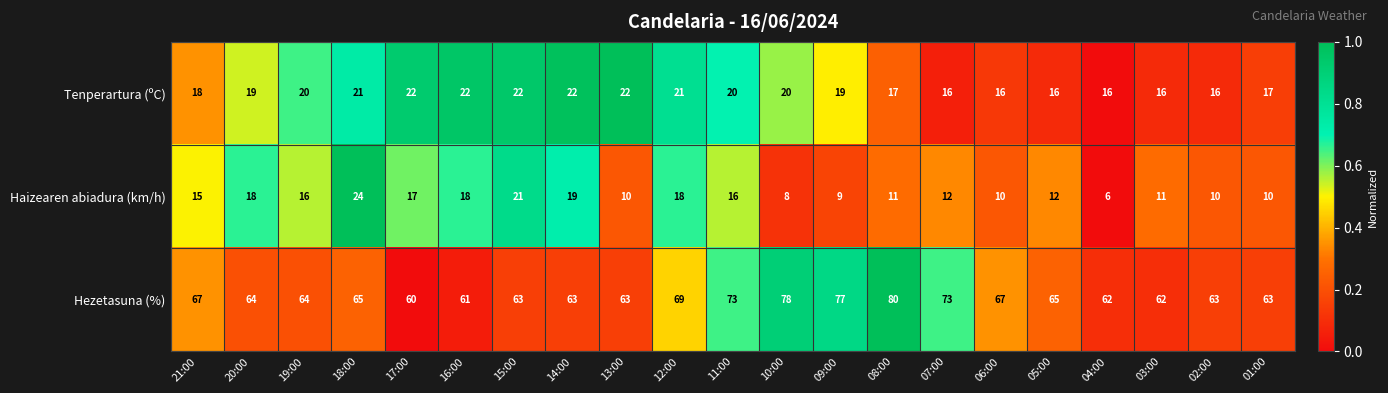

At which label does Haizearen abiadura (km/h) first exceed 12?

21:00